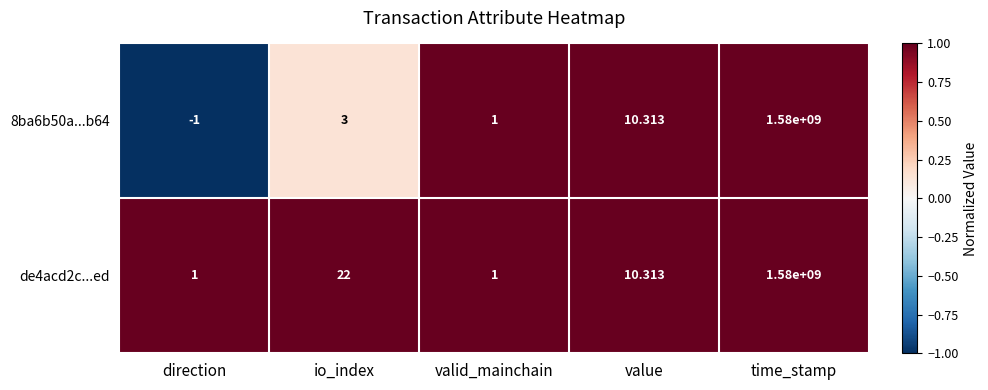

Where is 8ba6b50a...b64 nearest to the value 789999999?

value